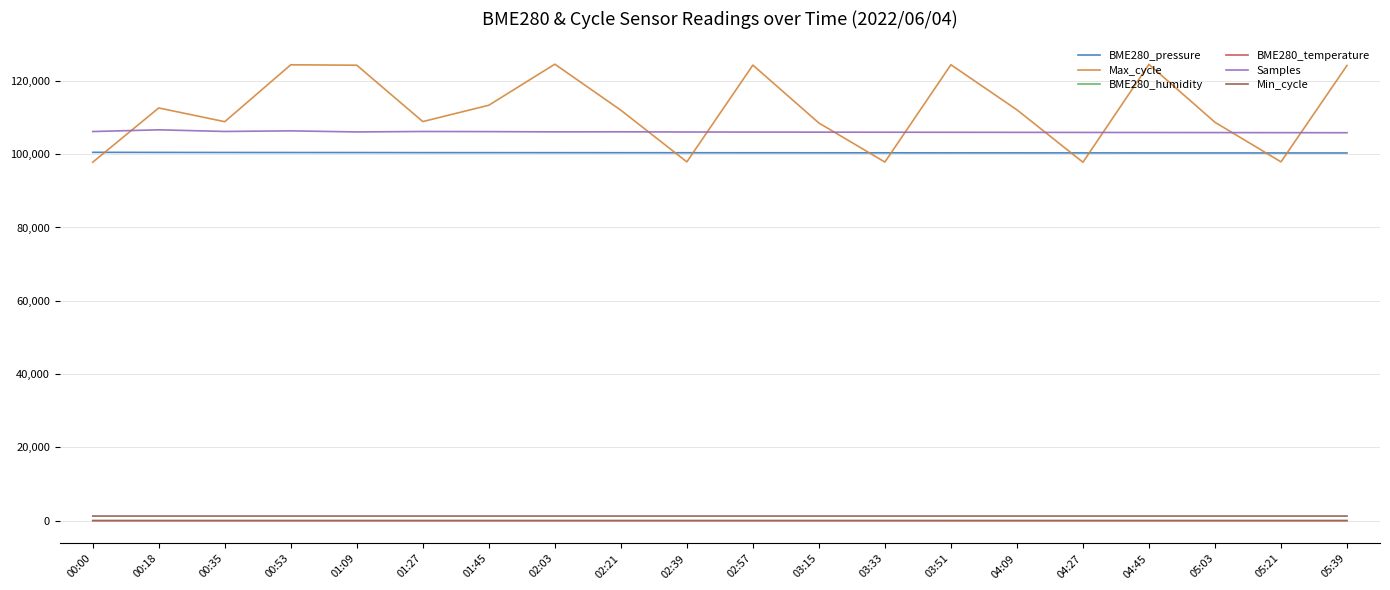

True or false: BME280_pressure and BME280_temperature intersect in this chart.

False